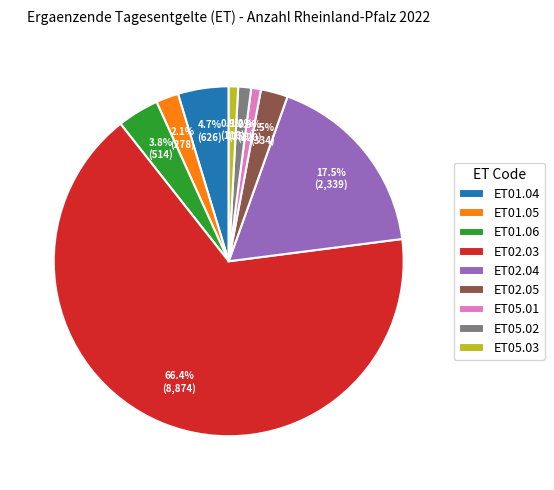

To the nearest percent, what portion does ET05.02 represent?

1%